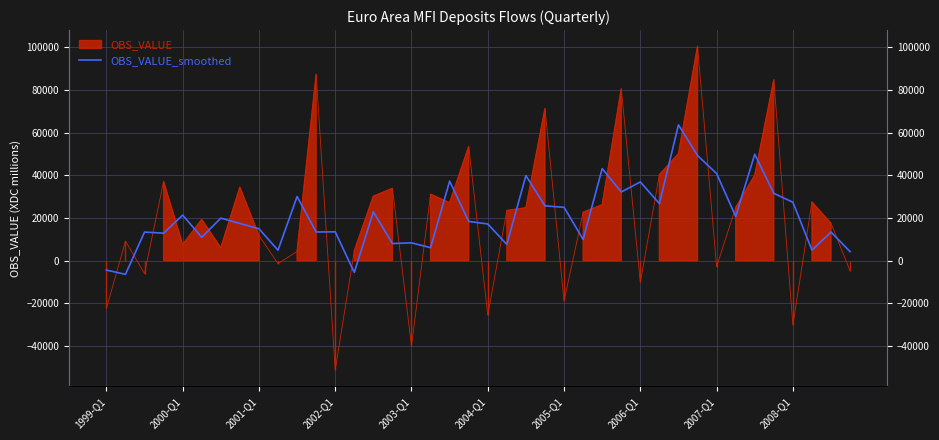

Reading right to left, list all the values displayed in this chart.

4232.8	13404.9	4960.5	27394.1	31569.4	49904.0	20704.6	40865.0	49283.6	63665.1	26759.2	36909.8	32206.3	43166.8	9965.0	25008.6	25711.3	39901.3	7615.7	17201.1	18405.8	37286.7	6097.3	8346.4	8032.1	22900.3	-5514.3	13530.1	13433.6	30075.2	4905.5	14963.5	17441.3	19949.9	10989.4	21353.2	12891.2	13415.3	-6418.2	-4405.7